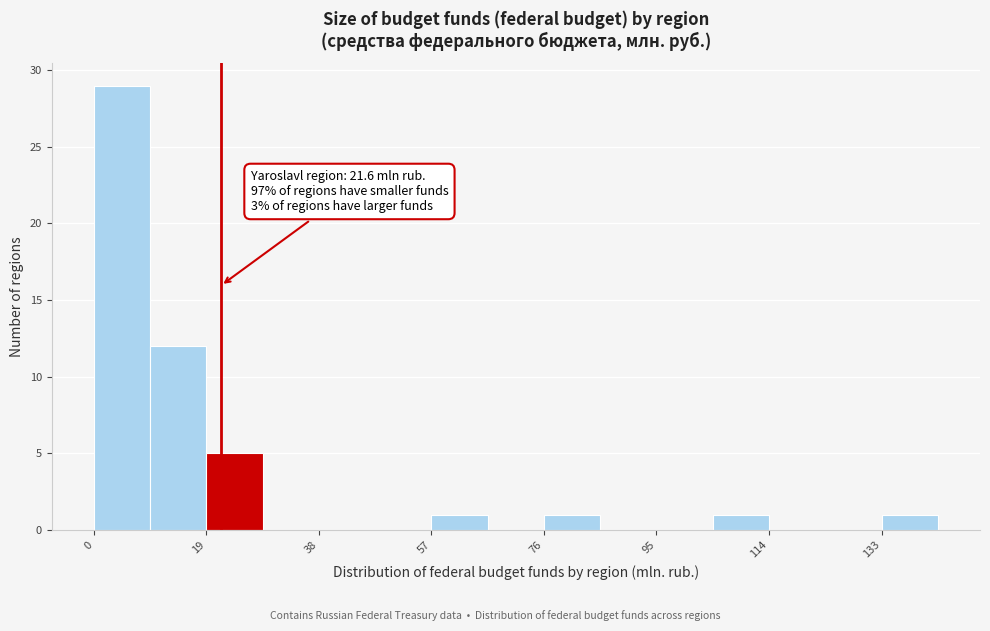

Which range on the x-axis has the tallest bar?

0 to 10